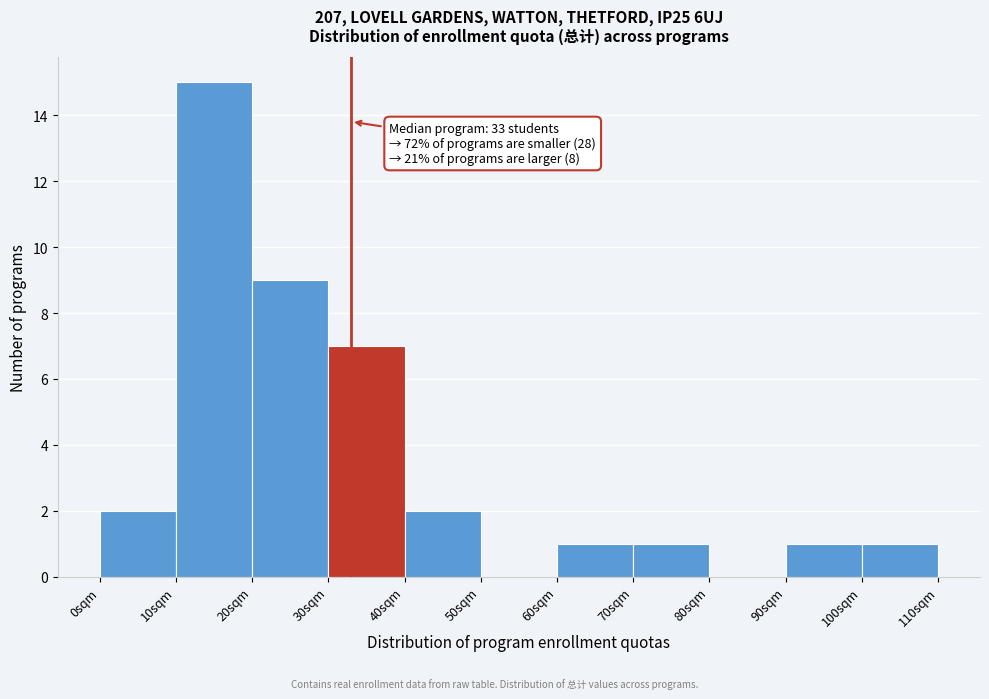

Which range on the x-axis has the tallest bar?

10 to 20